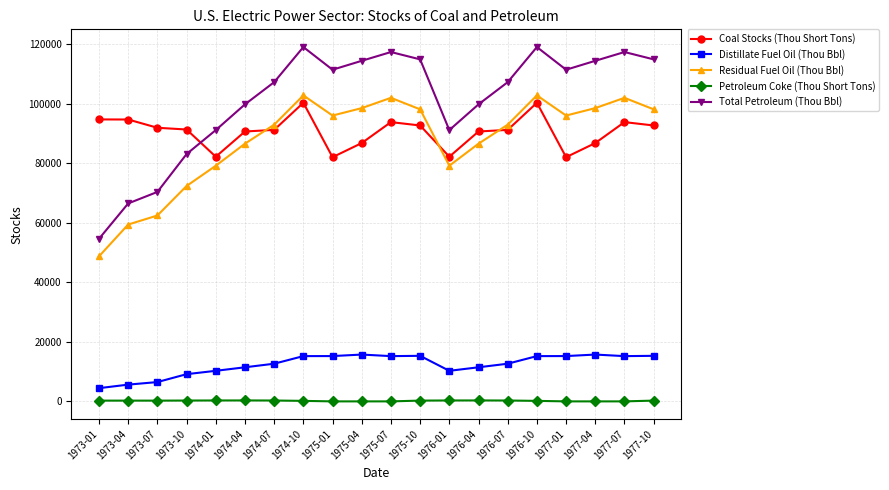

Where do Coal Stocks (Thou Short Tons) and Total Petroleum (Thou Bbl) first cross each other?

1973-10 and 1974-01